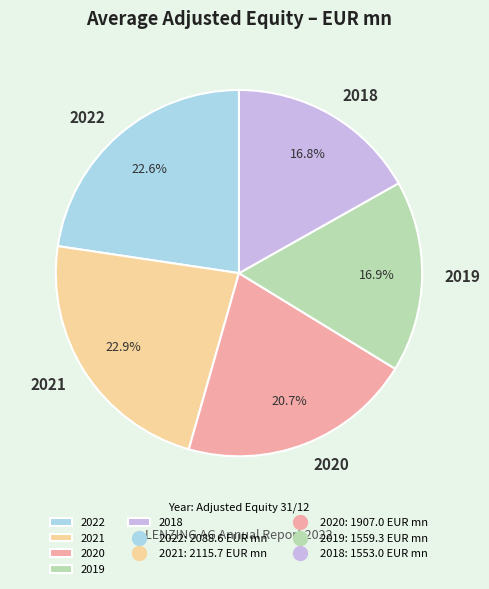

Is 2020 the majority of the pie?

No